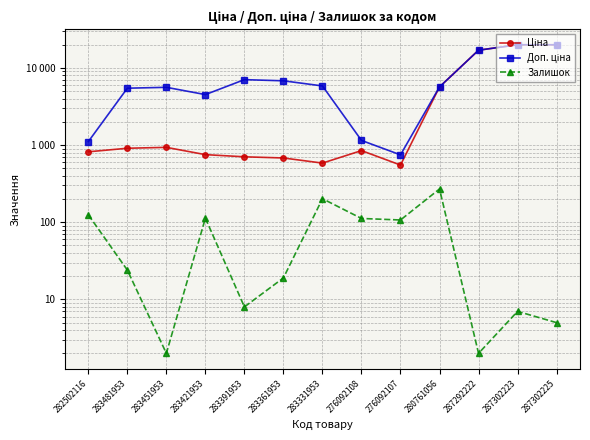

Is the value of Доп. ціна at 283481953 greater than the value of Ціна at 283481953?

Yes